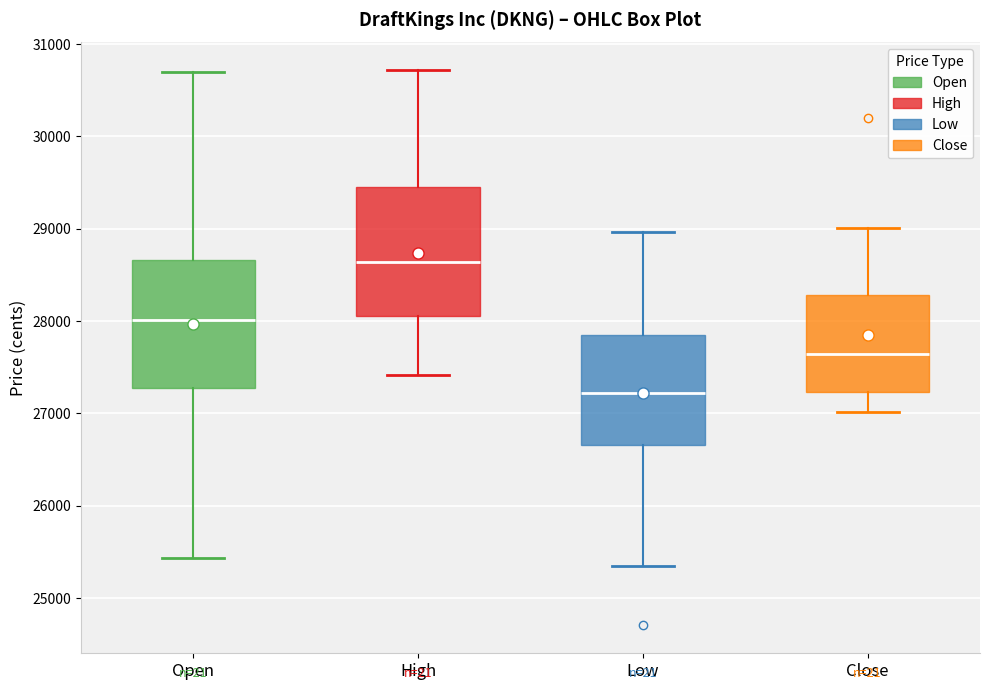

Reading left to right, read every box against the y-axis: the position of its median line, the range the box covers, and the ends of its whiskers. The values are not printed on the chart, so give them approximately, as read against the axis.

Open: median 28000, box 27300 to 28700, whiskers 25400 to 30700
High: median 28600, box 28100 to 29400, whiskers 27400 to 30700
Low: median 27200, box 26700 to 27800, whiskers 25300 to 29000
Close: median 27600, box 27200 to 28300, whiskers 27000 to 29000